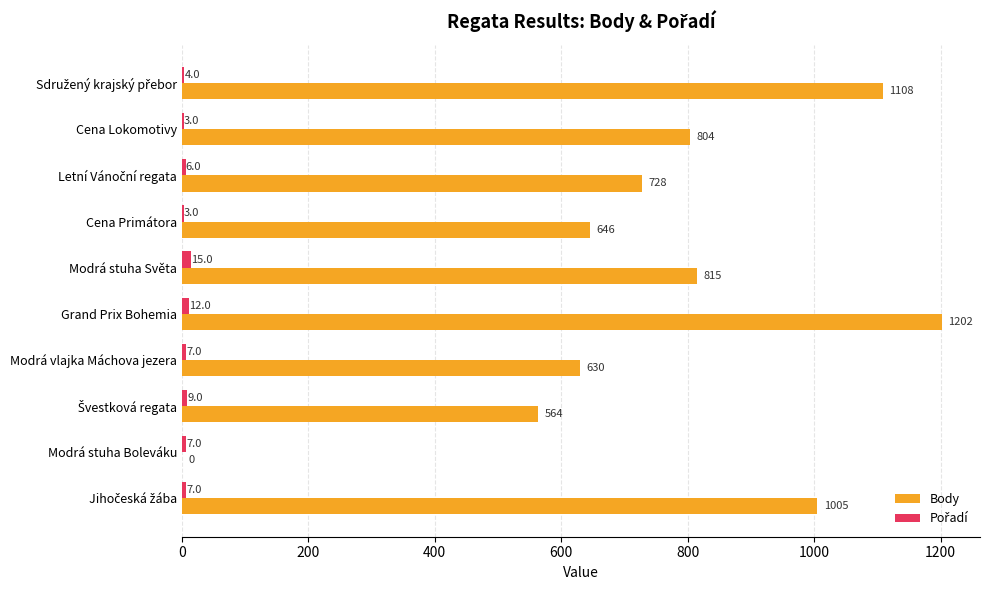

At which label does Body reach its peak?

Grand Prix Bohemia